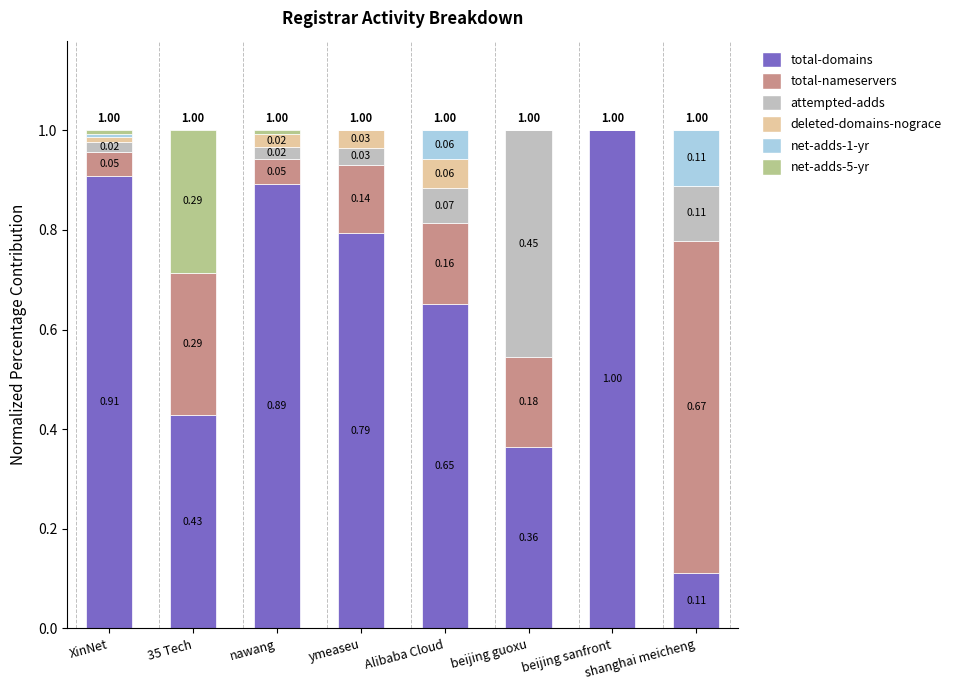

Does the chart contain stacked bars?

Yes